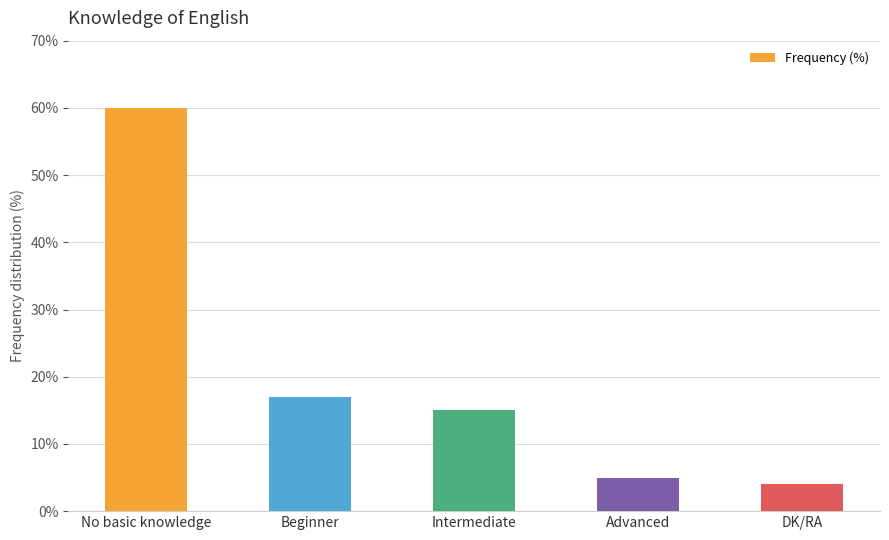

Between Beginner and DK/RA, which is larger?

Beginner